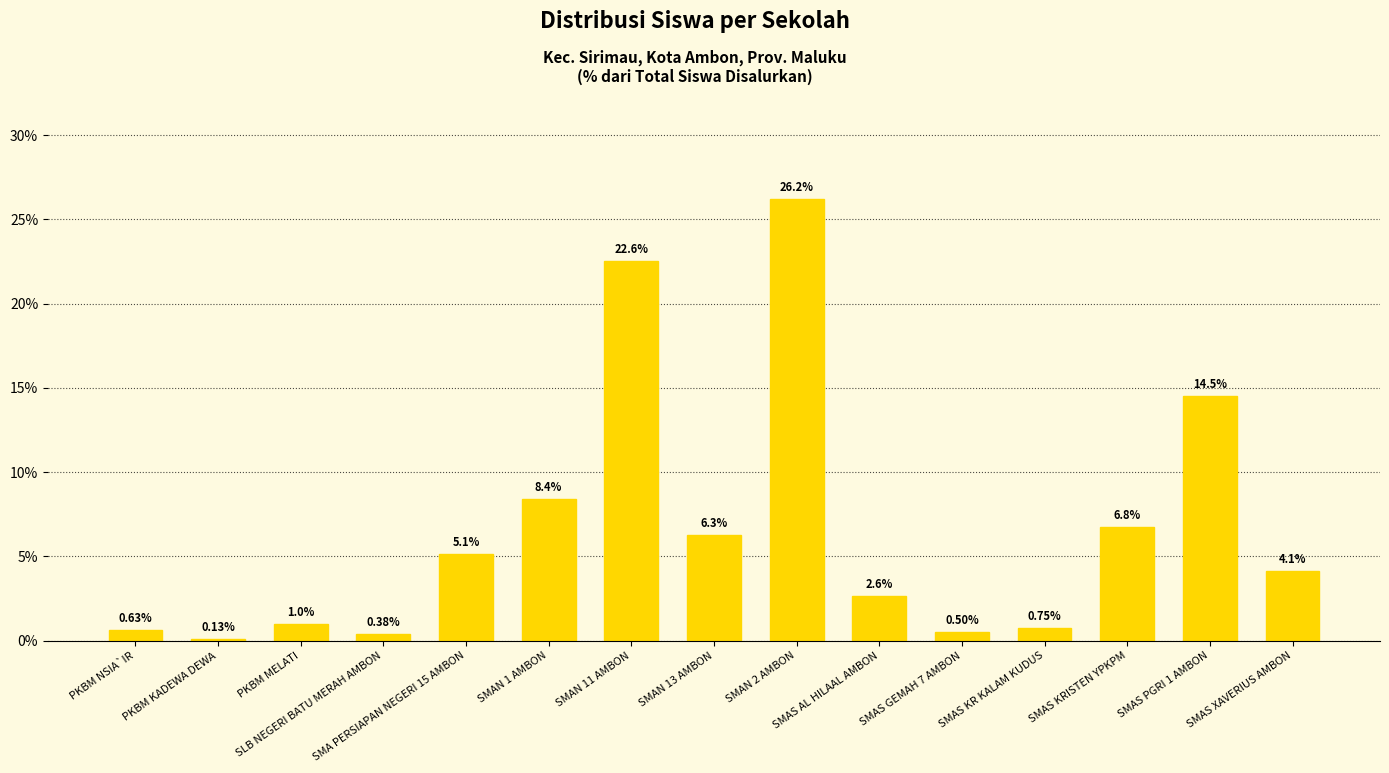

What is the change in value from SMAN 2 AMBON to SMAS KRISTEN YPKPM?

-19.4